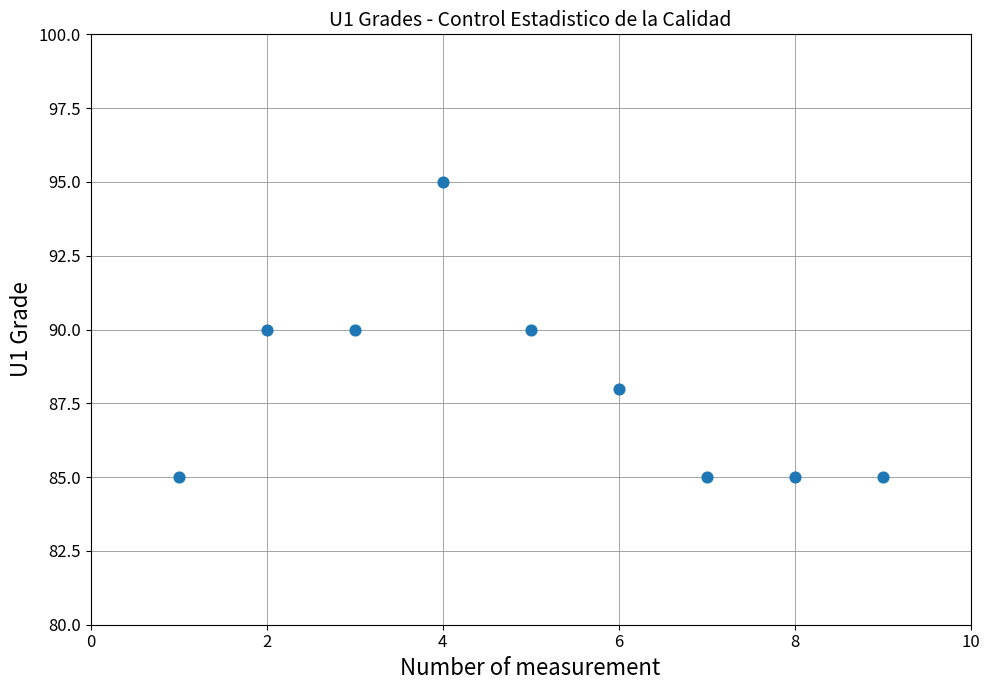

What is the average X value?

5